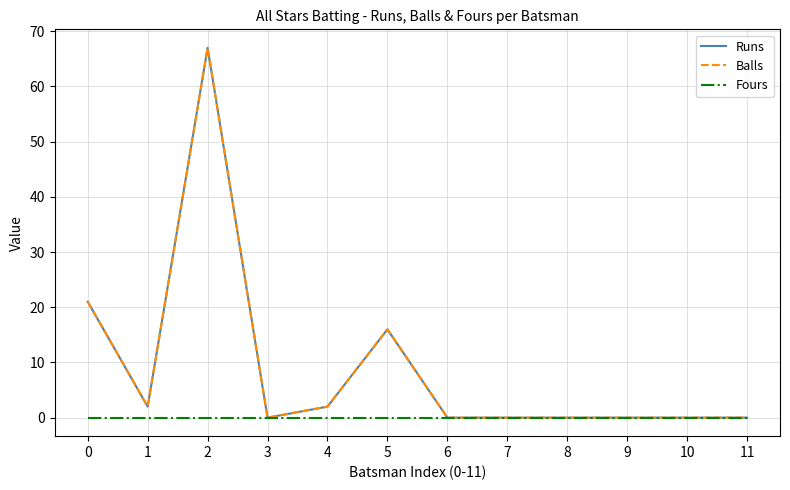

Which has a higher value, 1 or 7?

1